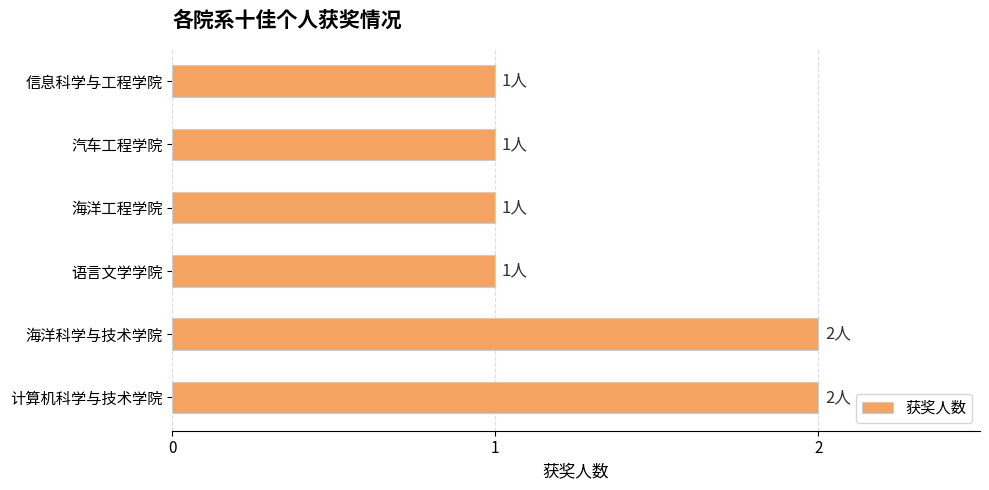

Reading top to bottom, transcribe all the data shown in this chart.

信息科学与工程学院=1	汽车工程学院=1	海洋工程学院=1	语言文学学院=1	海洋科学与技术学院=2	计算机科学与技术学院=2